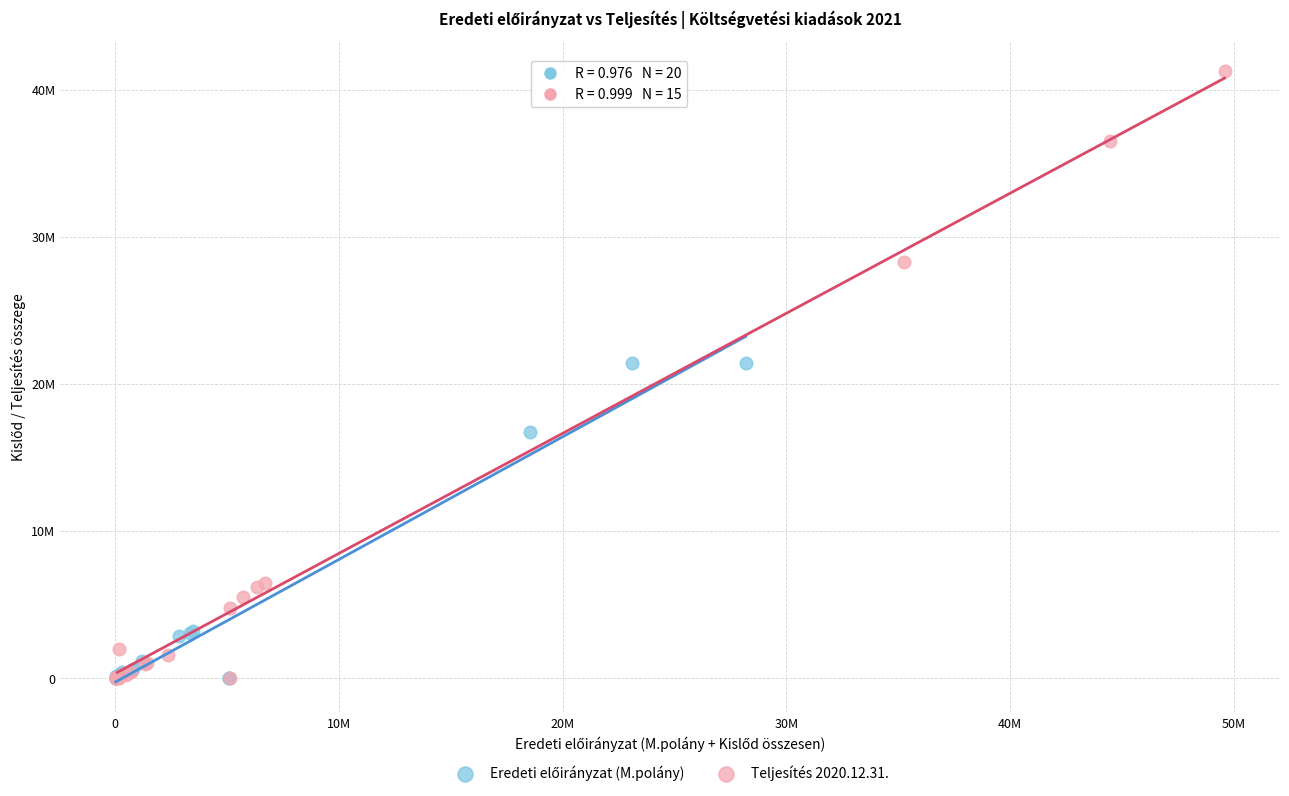

Which series reaches the maximum Y coordinate?

Teljesítés 2020.12.31.